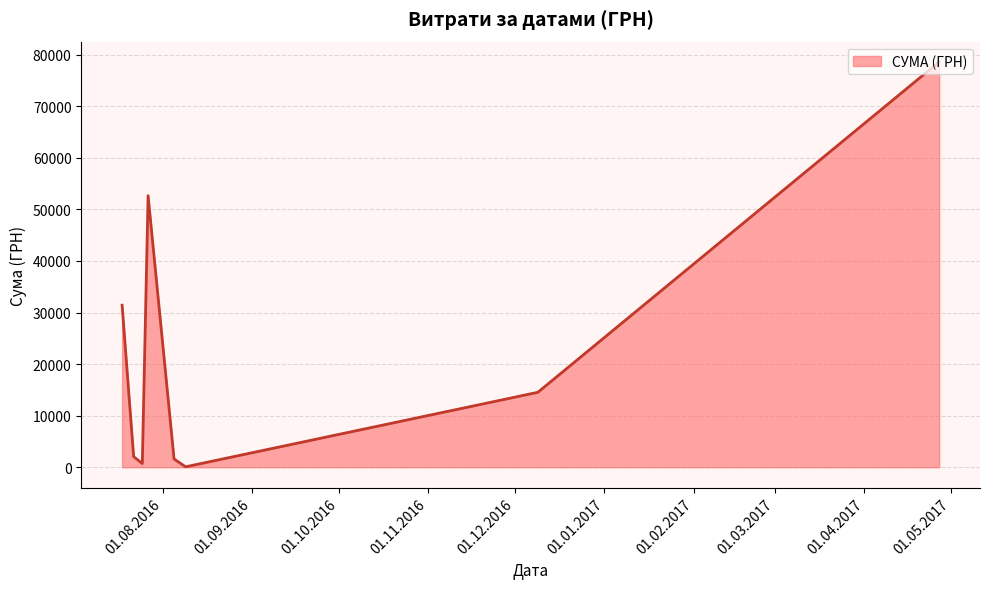

How many interior local valleys (lower than both neighbors) does the data have?

2